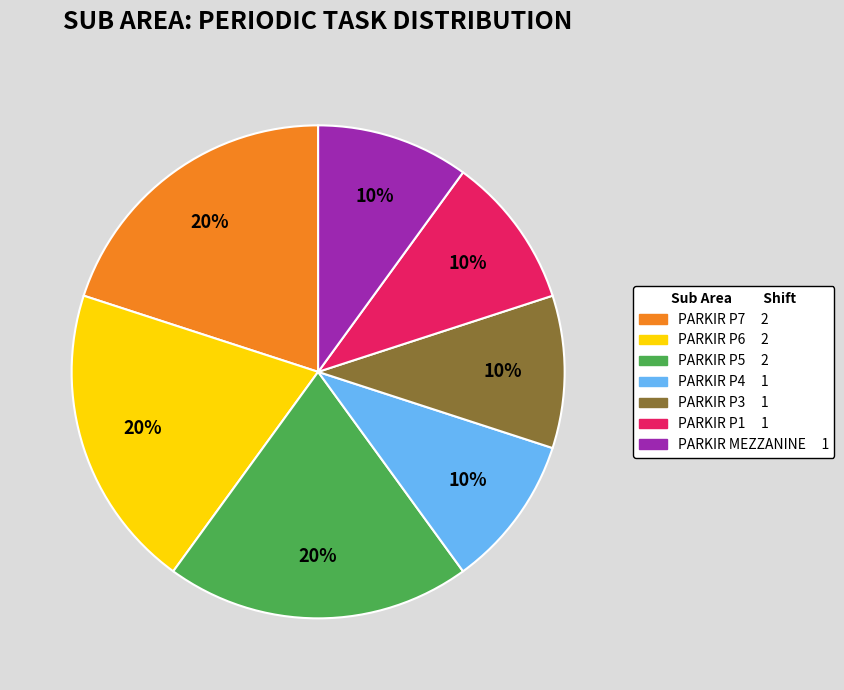

Approximately how many times larger is the value at PARKIR MEZZANINE compared to PARKIR P6?

0.5